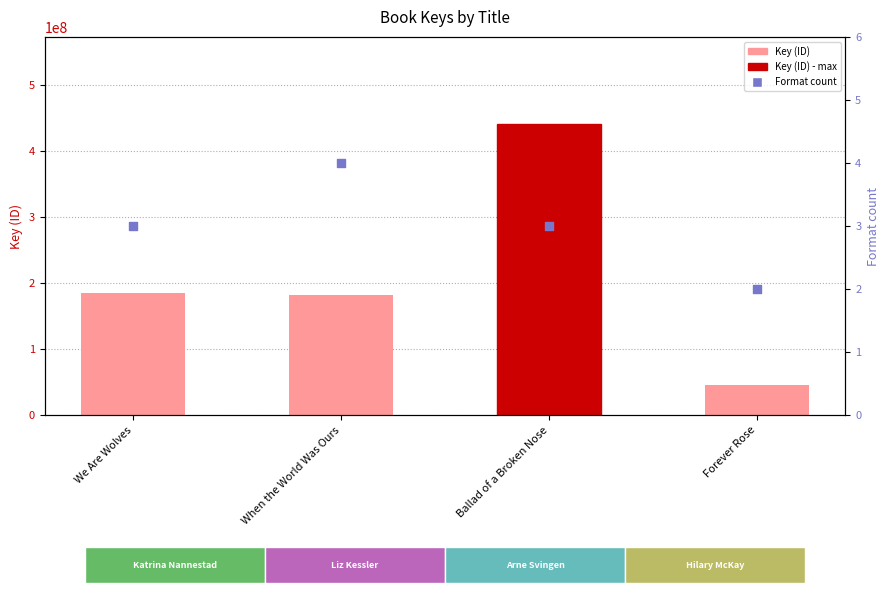

Which series contains the highest Y value?

Key (ID)